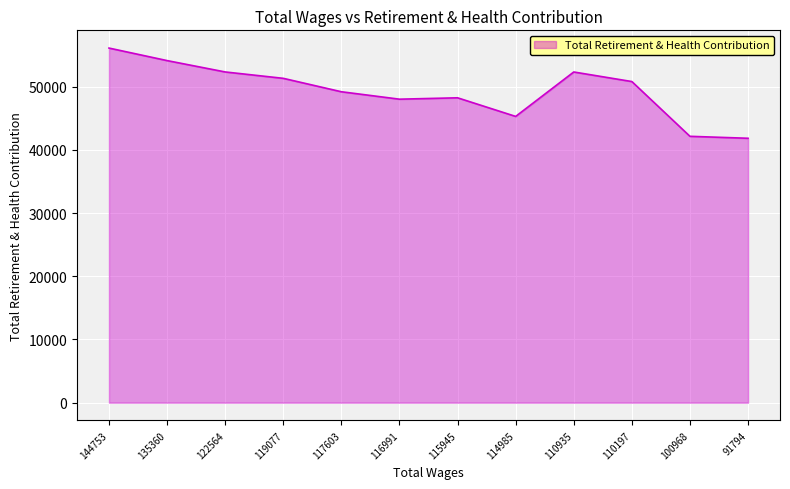

What is the greatest value displayed?

56118